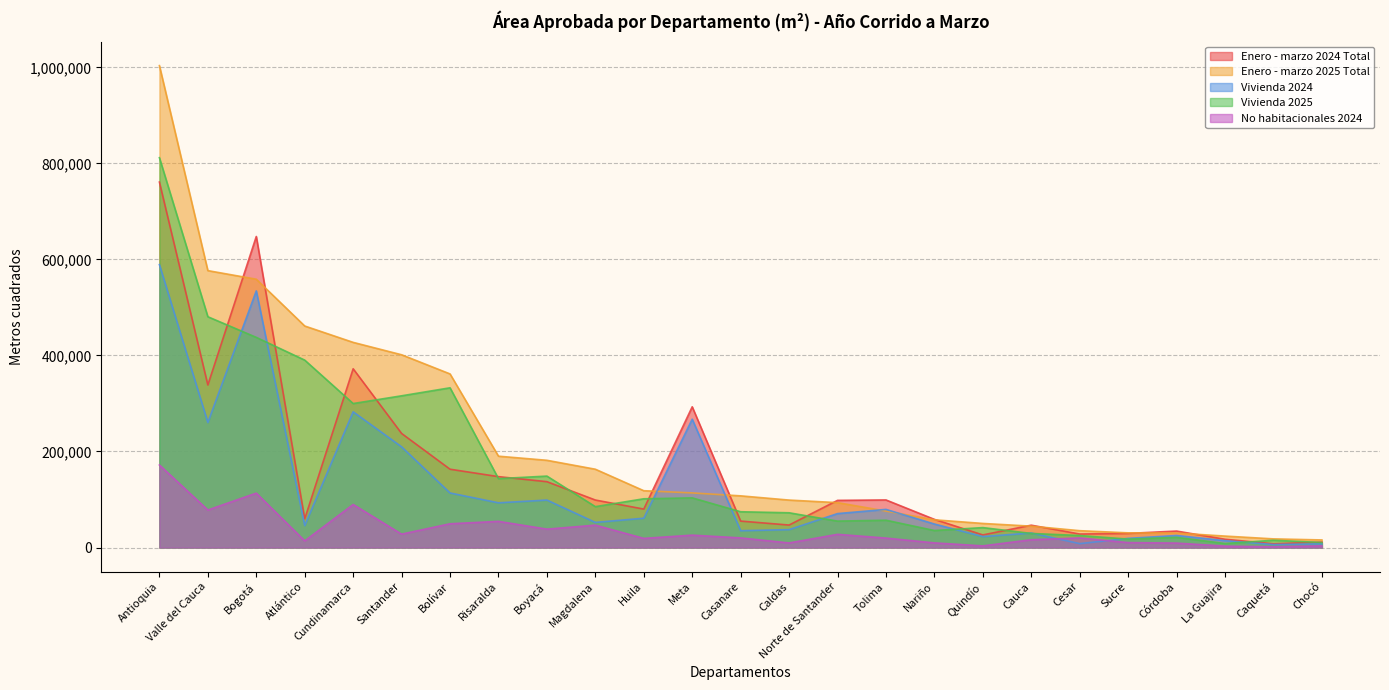

What is the minimum value for Enero - marzo 2025 Total?

15797